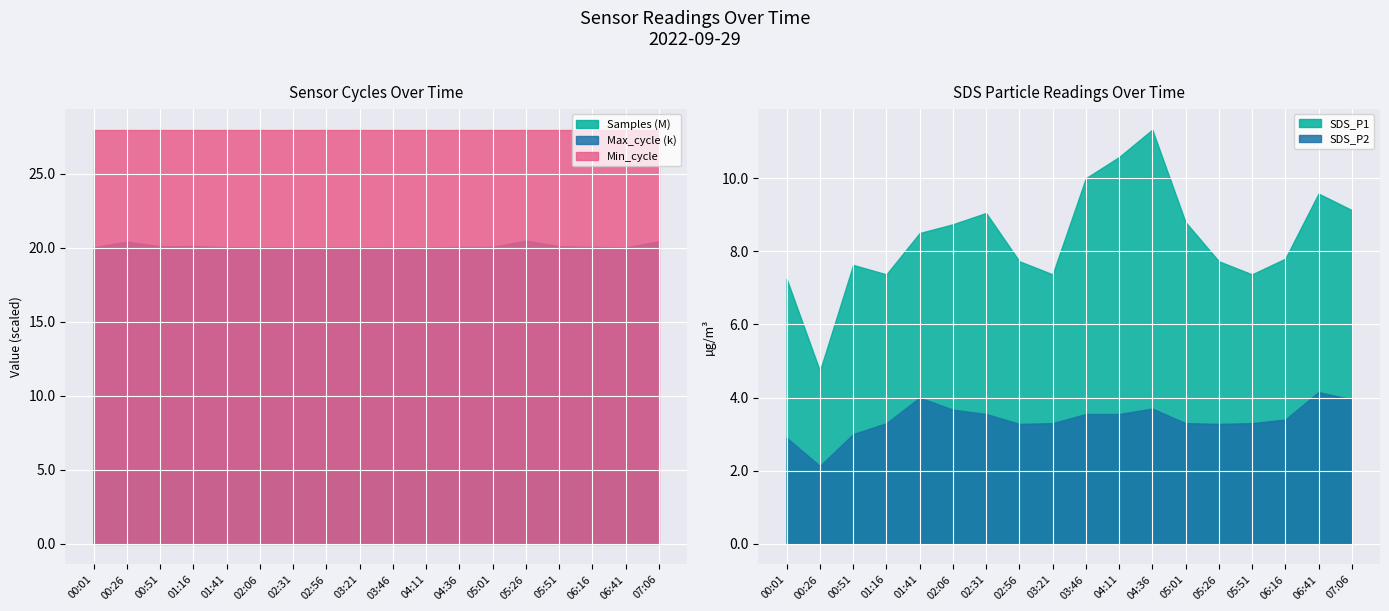

True or false: Samples and Max_cycle cross at least once.

False